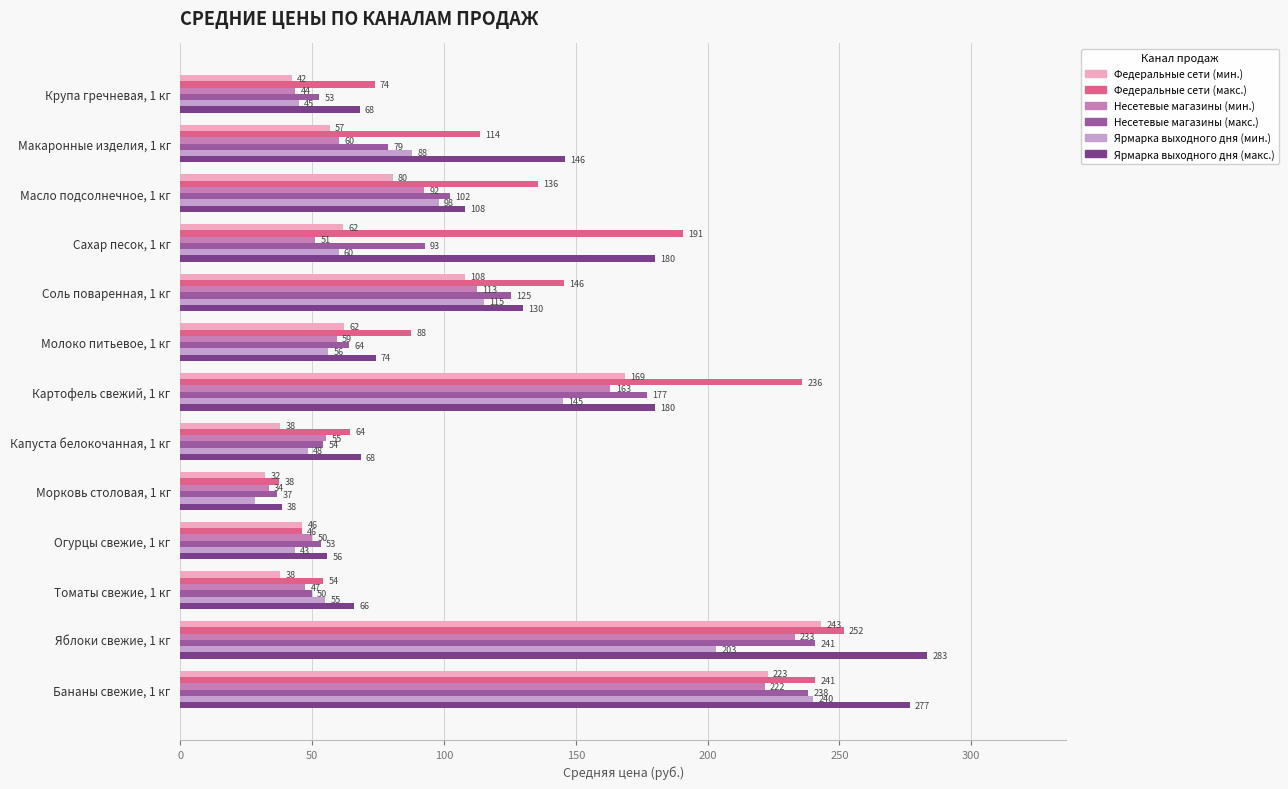

The Федеральные сети (макс.) series shows 209.0 at Соль поваренная, 1 кг. True or false?

False